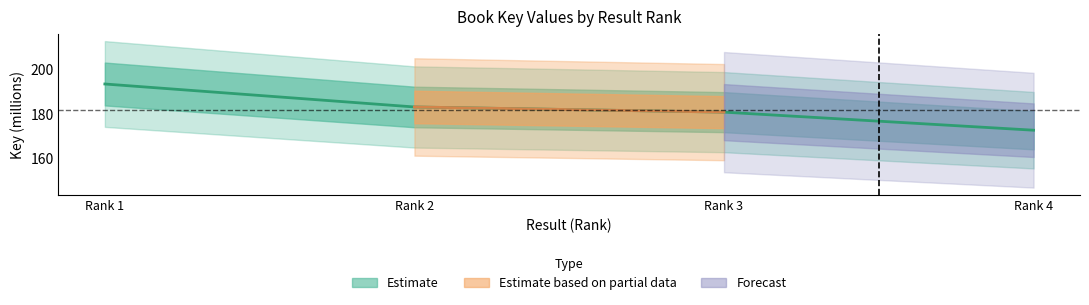

List the labels in order of value, largest first.

Rank 1, Rank 2, Rank 3, Rank 4